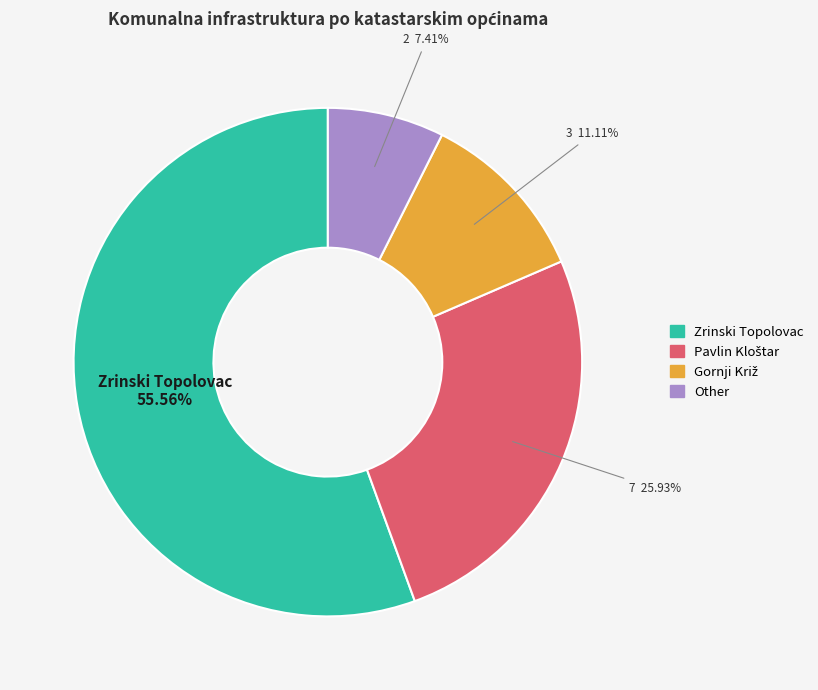

The Other slice represents 16% of the pie. True or false?

False